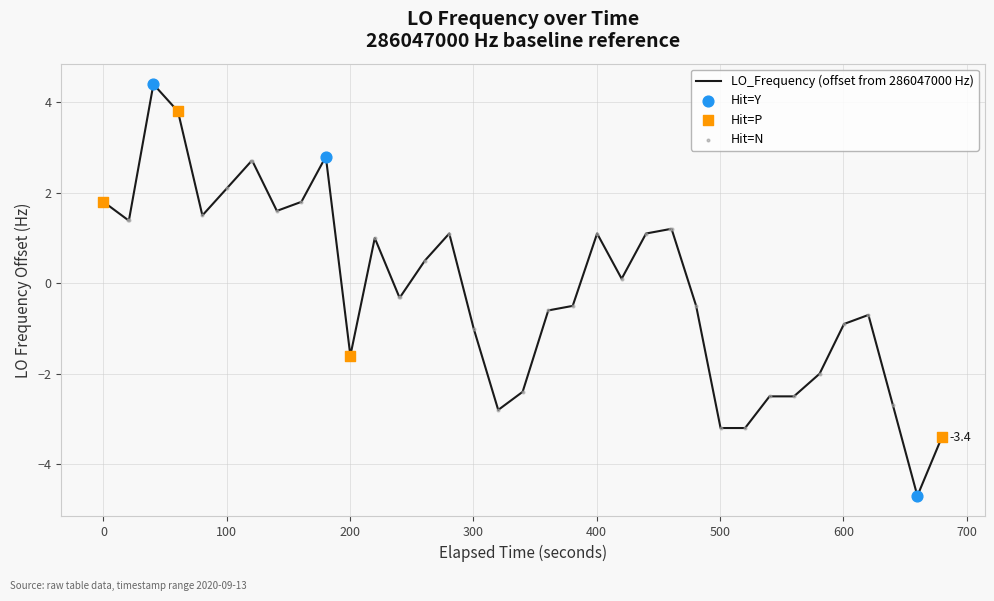

What is the minimum value shown in the chart?

-4.7